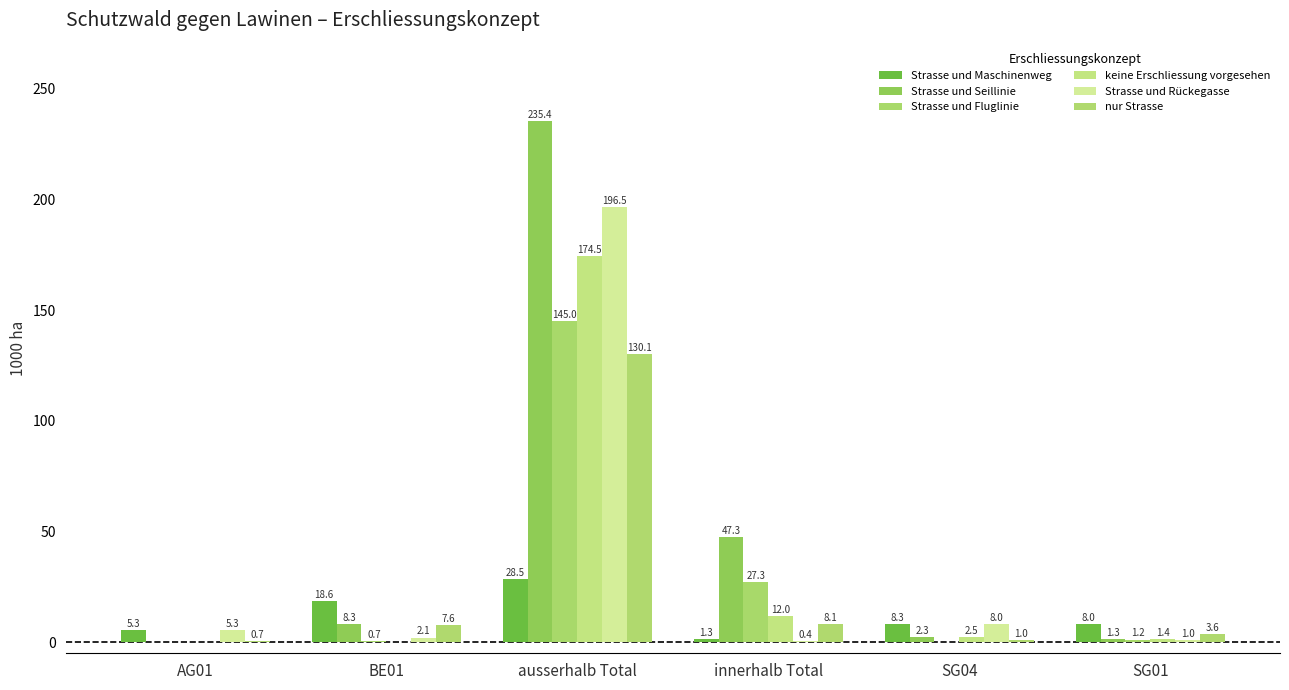

Are the bars horizontal?

No